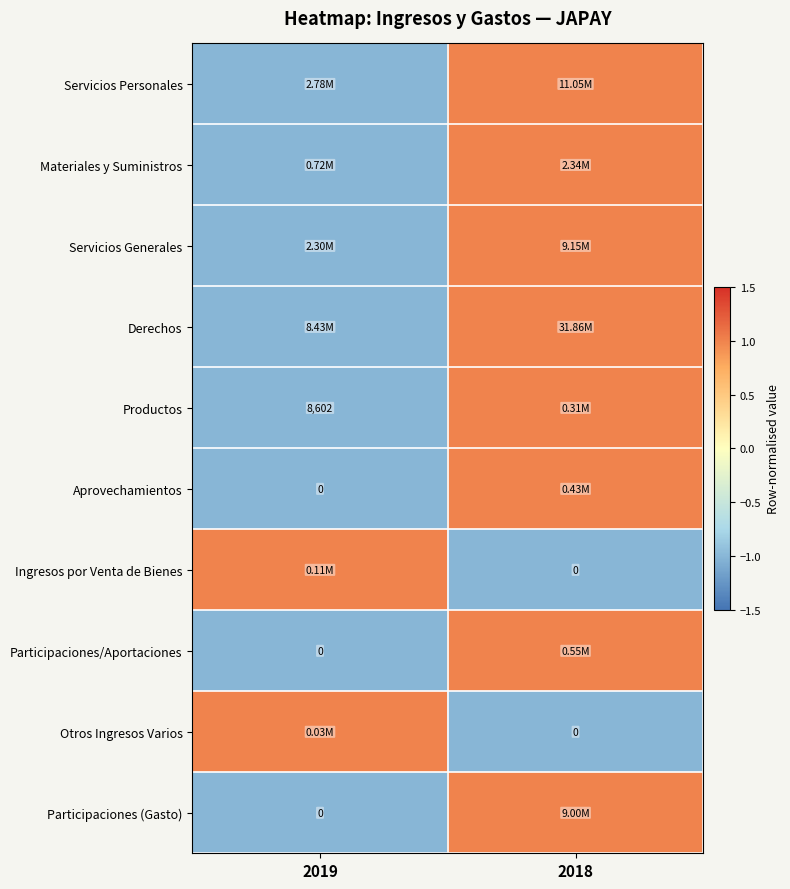

What is the minimum value for Ingresos por Venta de Bienes?

-1.0